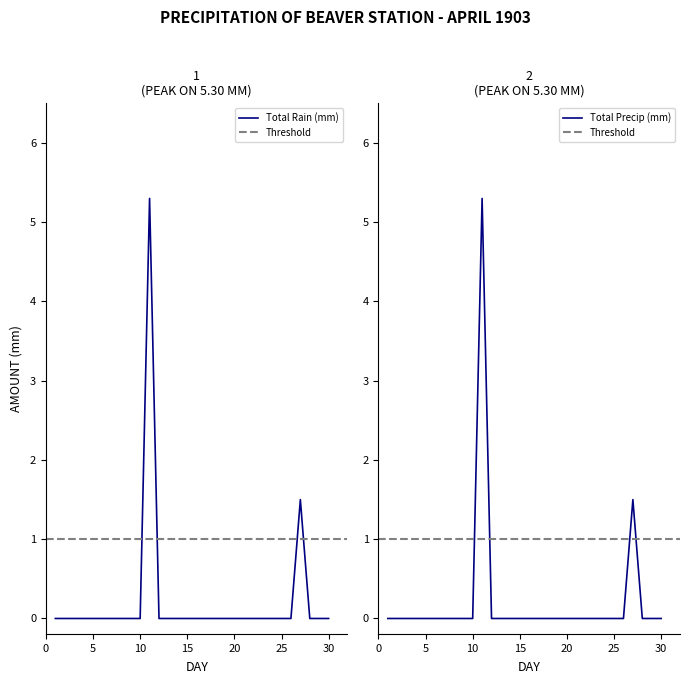

How many lines are shown in the chart?

2